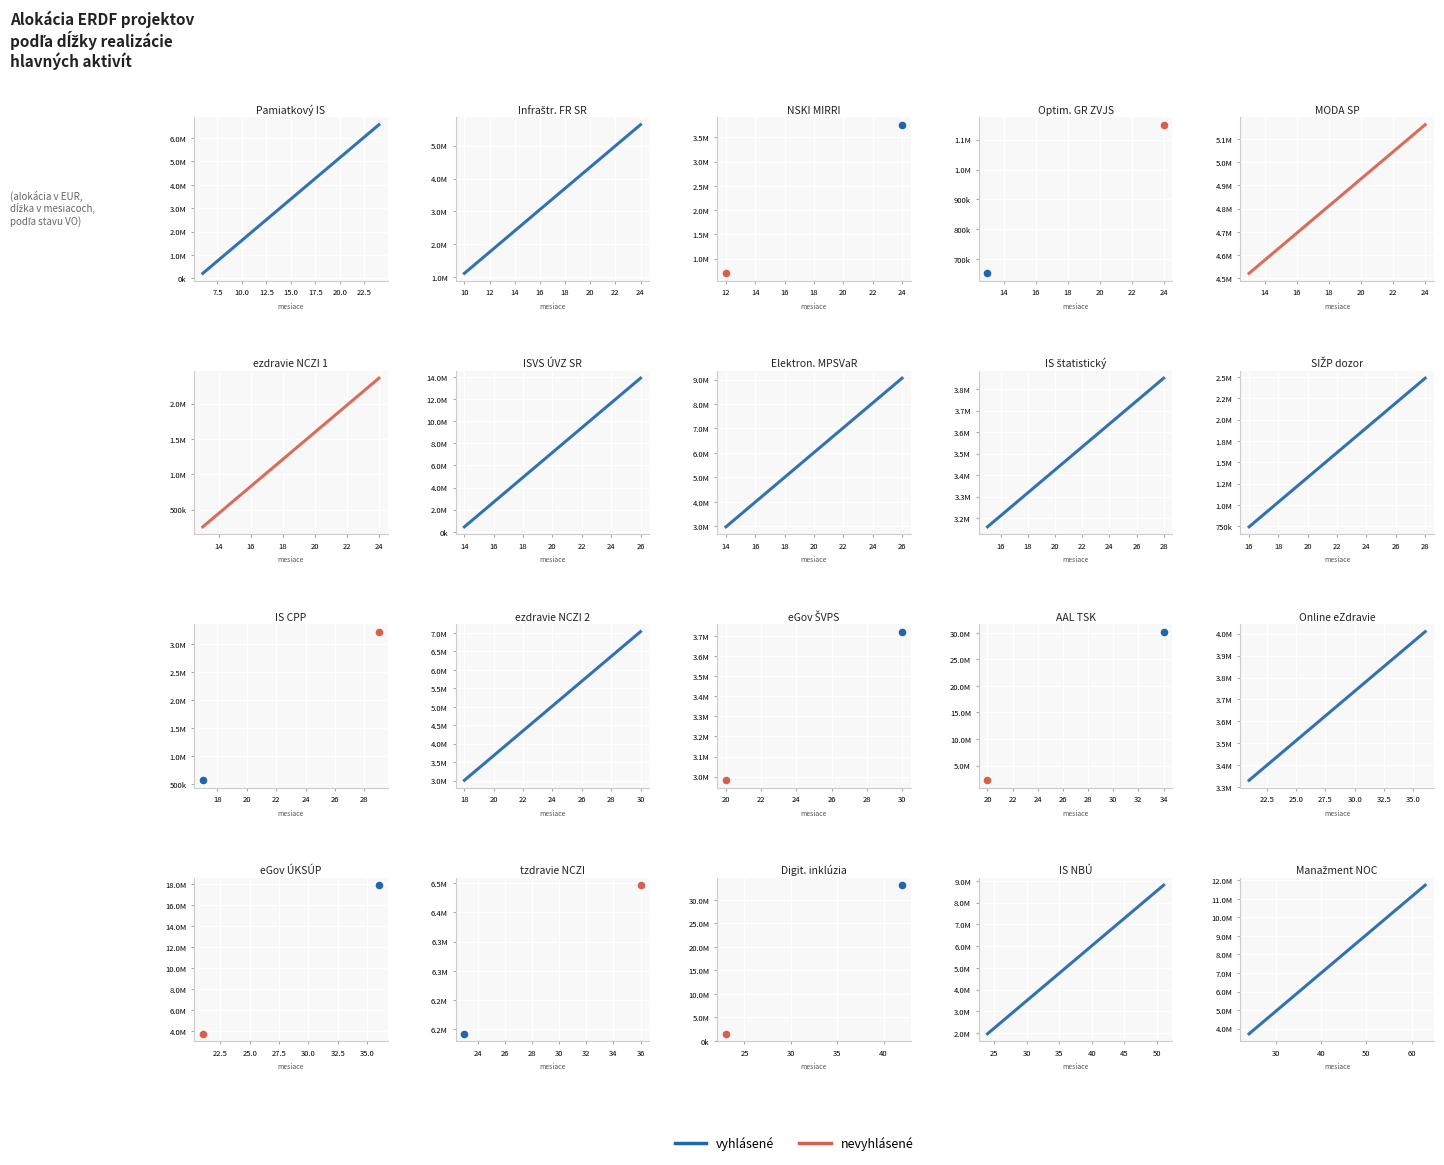

Which series has the largest total across all categories?

vyhlásené